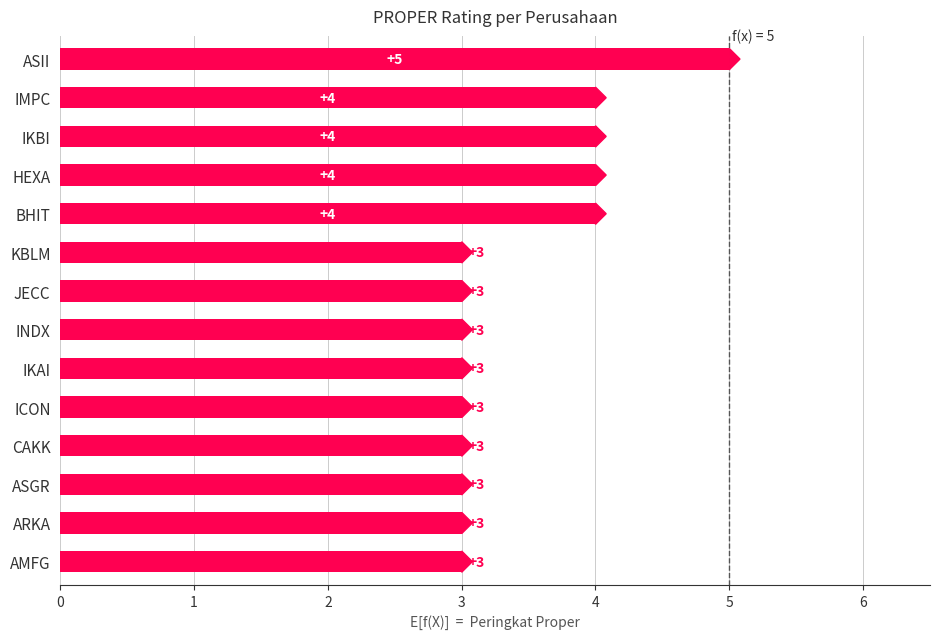

What is the greatest value displayed?

5